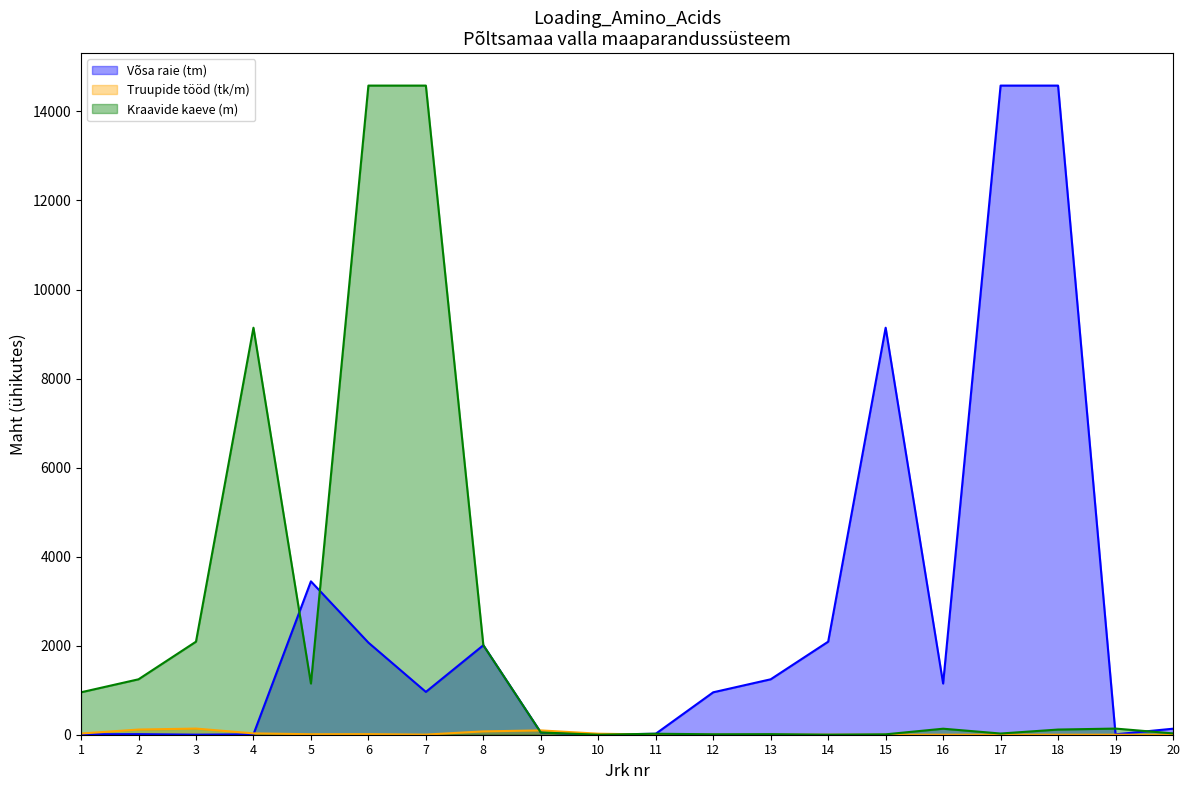

Reading left to right, list all the values displayed in this chart.

Võsa raie (tm): 1=10.0	2=12.7	3=1.1	4=9.0	5=3445.0	6=2069.0	7=962.0	8=2010.0	9=50.0	10=0.6	11=22.0	12=953.0	13=1245.0	14=2090.0	15=9142.0	16=1150.0	17=14580.0	18=14580.0	19=9.0	20=135.0
Truupide tööd (tk/m): 1=27.0	2=116.0	3=138.0	4=30.0	5=11.0	6=13.0	7=3.0	8=75.0	9=97.0	10=23.0	11=3.0	12=0.0	13=0.0	14=0.0	15=0.0	16=0.0	17=0.0	18=0.0	19=0.0	20=0.0
Kraavide kaeve (m): 1=953.0	2=1245.0	3=2090.0	4=9142.0	5=1150.0	6=14580.0	7=14580.0	8=2010.0	9=50.0	10=0.6	11=22.0	12=10.0	13=12.7	14=1.1	15=9.0	16=135.0	17=27.0	18=116.0	19=138.0	20=30.0